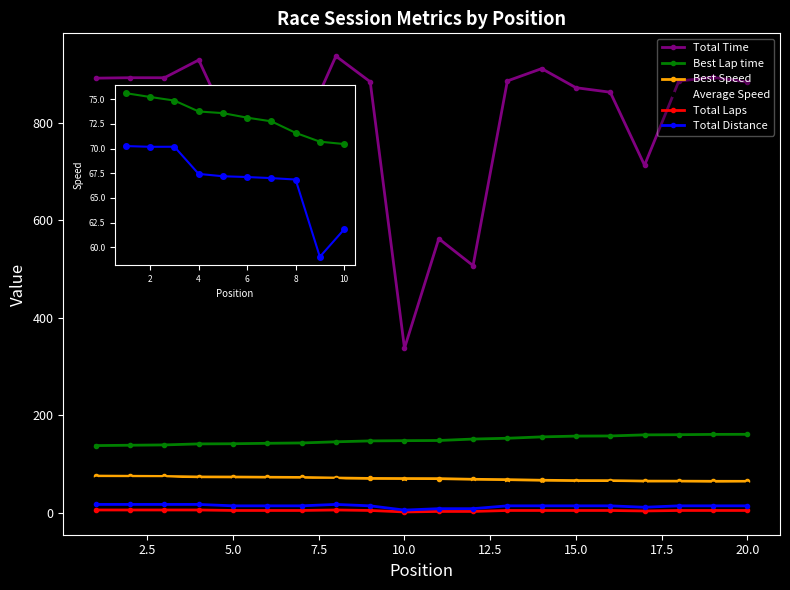

Rank the categories by Best Speed value from lowest to highest.

20, 19, 18, 17, 16, 15, 14, 13, 12, 11, 10, 9, 8, 7, 6, 5, 4, 3, 2, 1